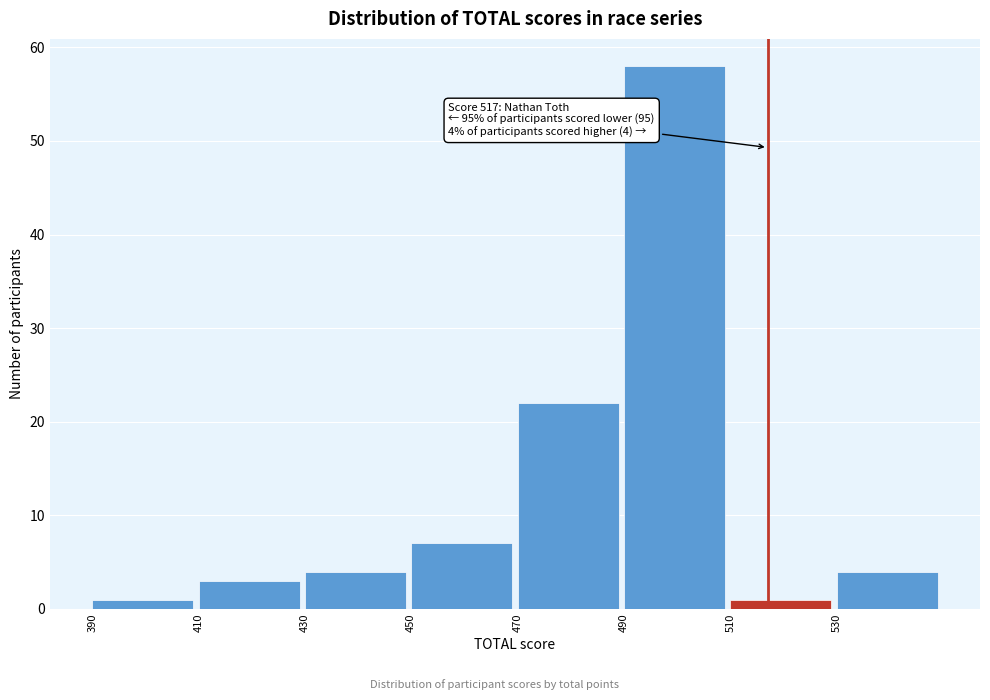

Which range on the x-axis has the tallest bar?

490 to 510